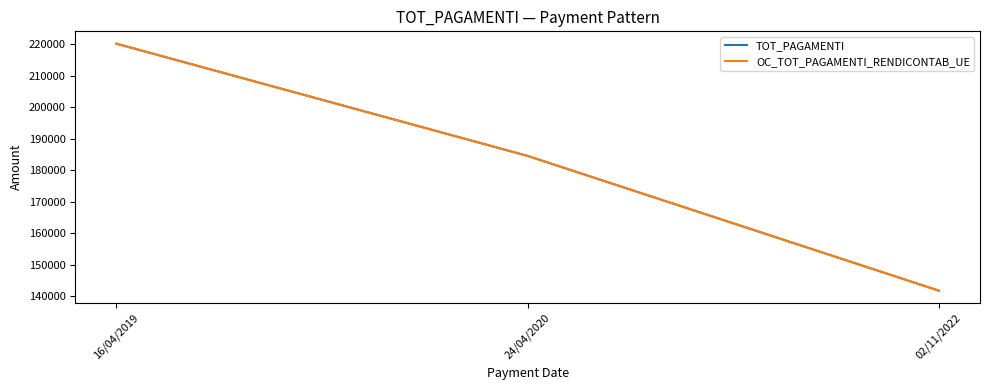

Where does the OC_TOT_PAGAMENTI_RENDICONTAB_UE series first go above 184567?

16/04/2019